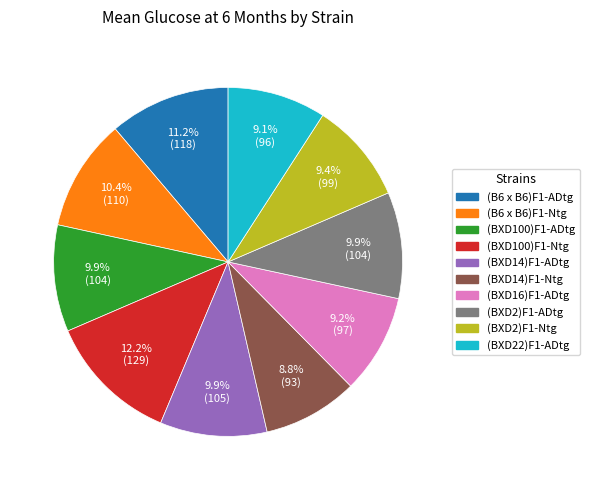

Is there a majority slice in this chart?

No